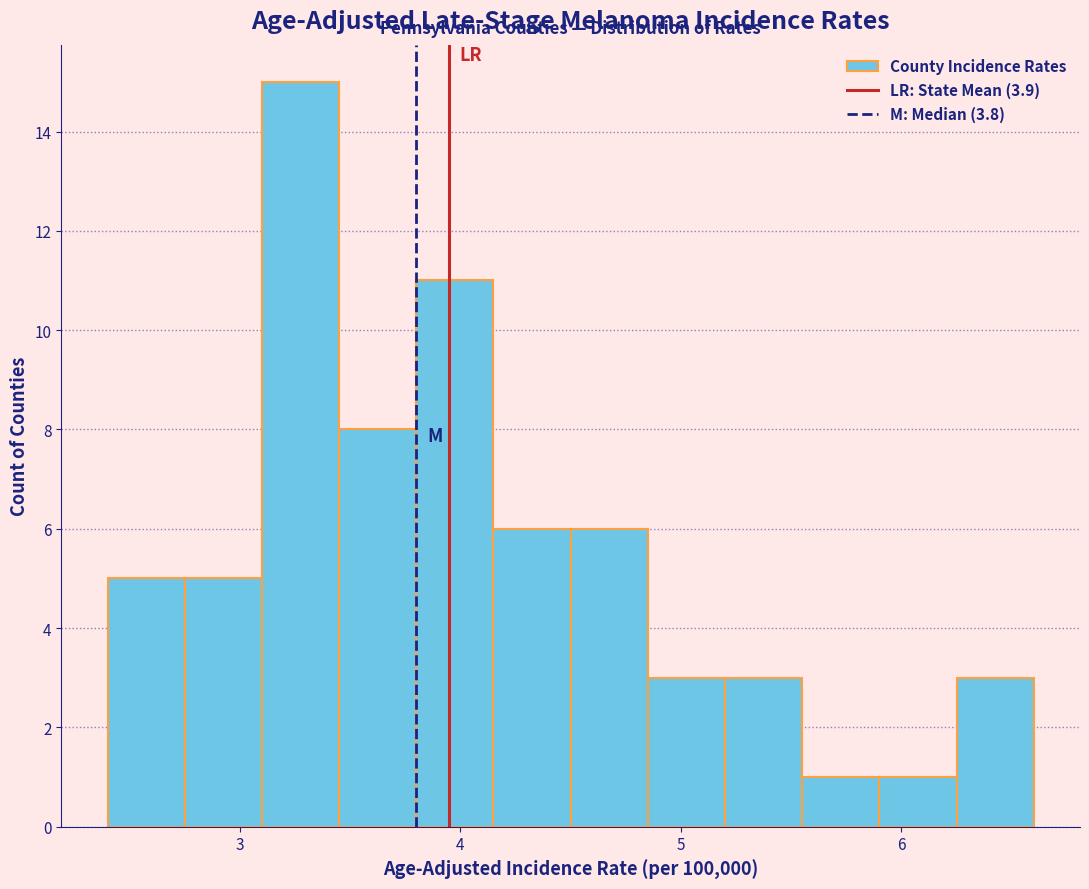

Around what value on the x-axis is the tallest bar? Give the approximate position of its centre, as read against the axis.

3.3